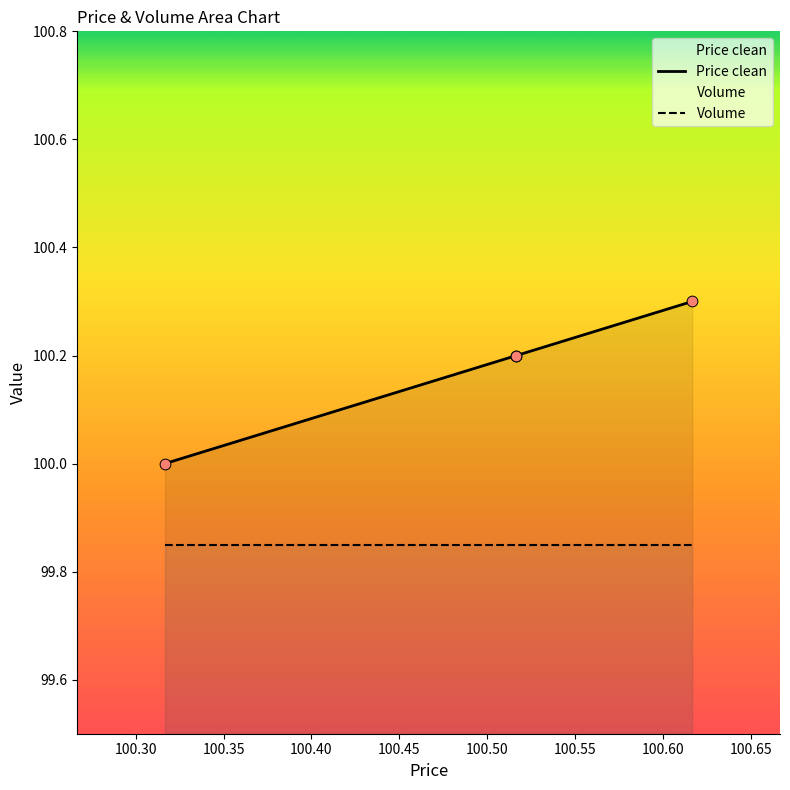

Is the value of Volume at 100.35 greater than the value of Price clean at 100.25?

No